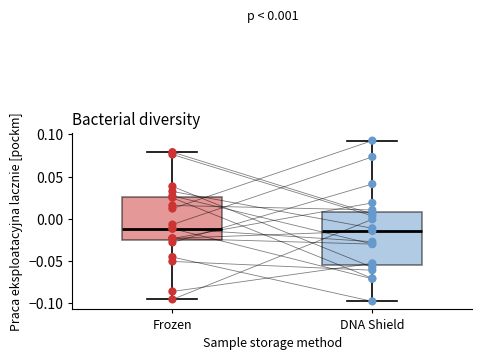

Comparing the boxes themselves (not the whiskers), which one is the tallest?

DNA Shield